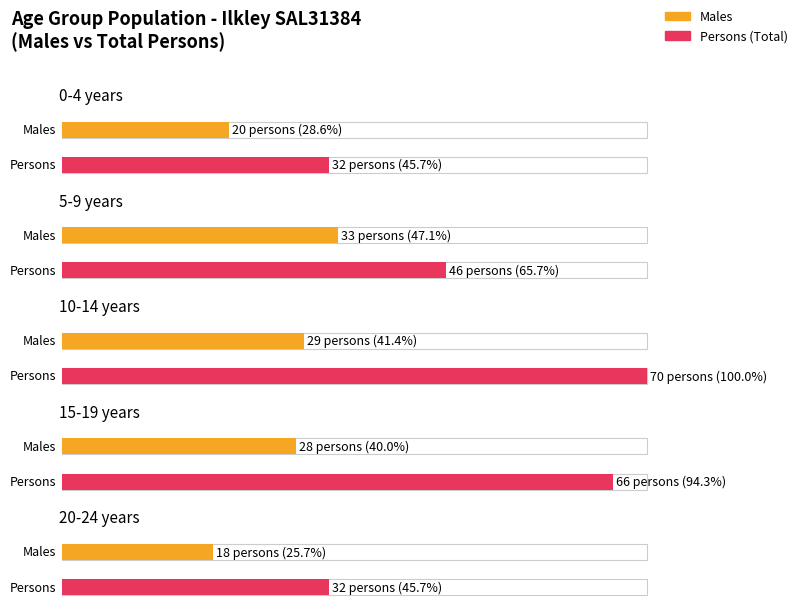

What is the maximum value shown in the chart?

70